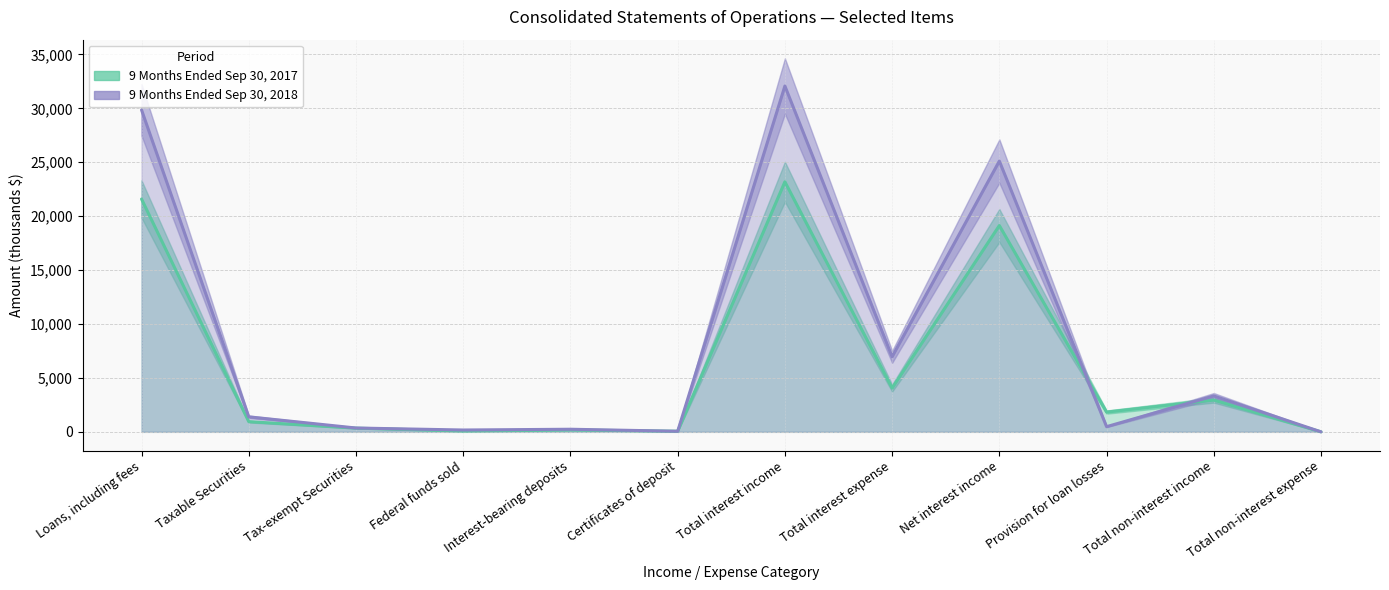

Where is the first local maximum for 9 Months Ended Sep 30 2018?

Interest-bearing deposits